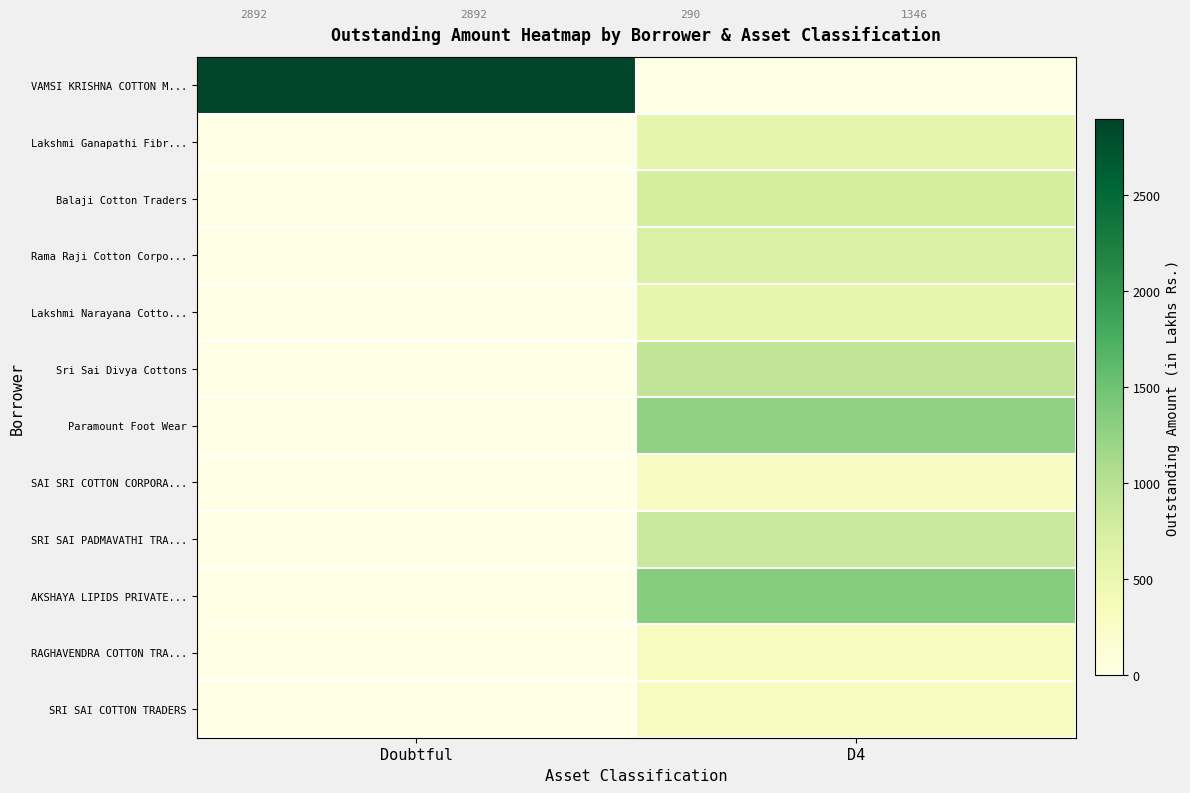

What is the total value across all series at Doubtful?

2892.4